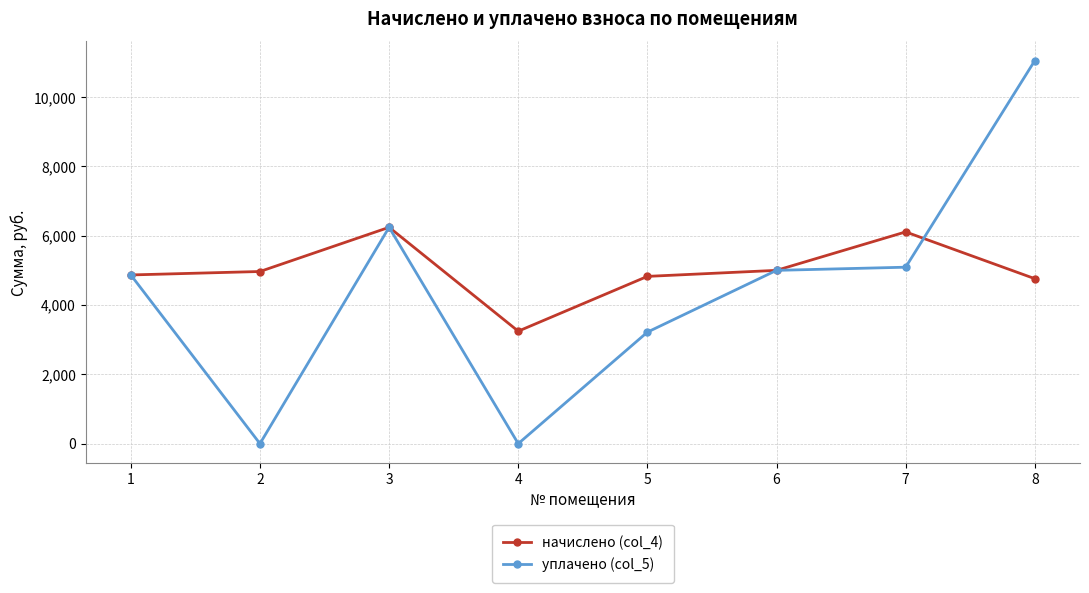

How many series are shown in this chart?

2